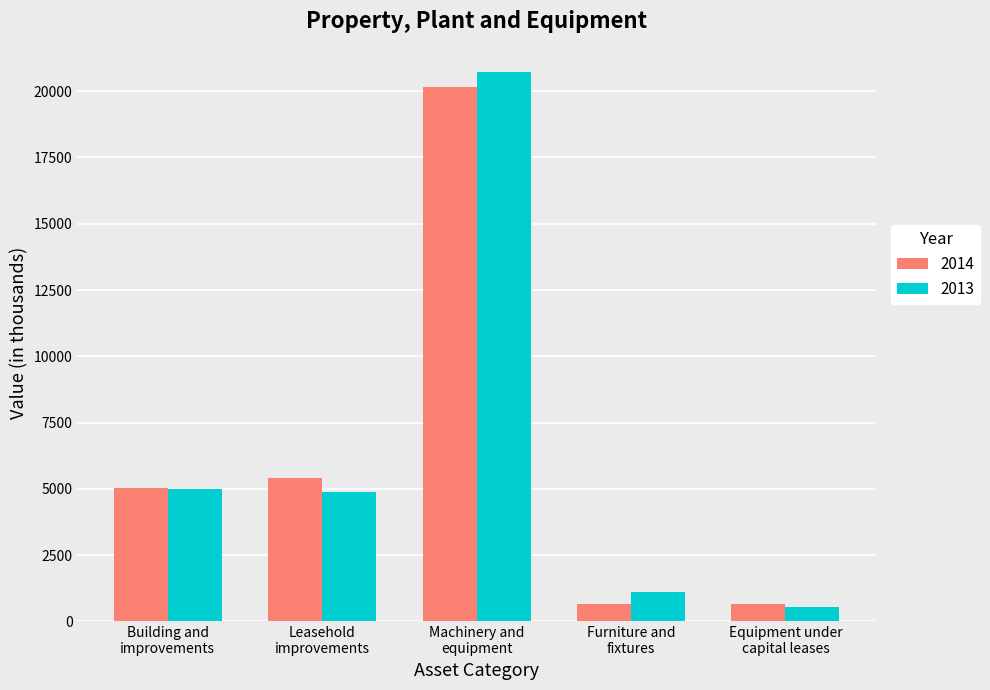

Which series has the widest spread of values?

2013